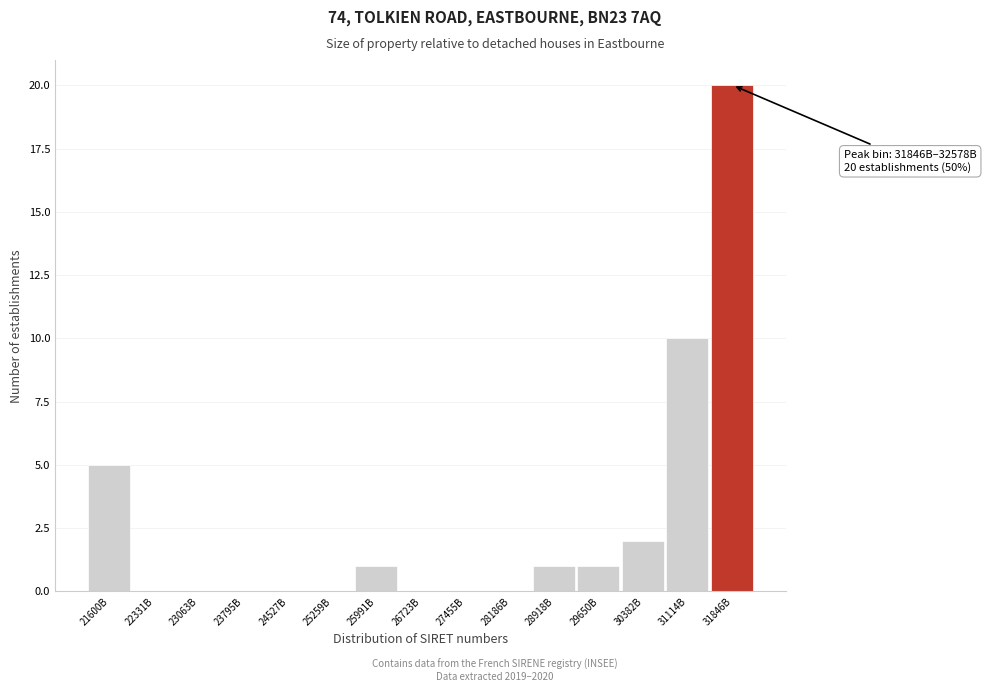

At which category does the chart reach its peak across all series?

31846B